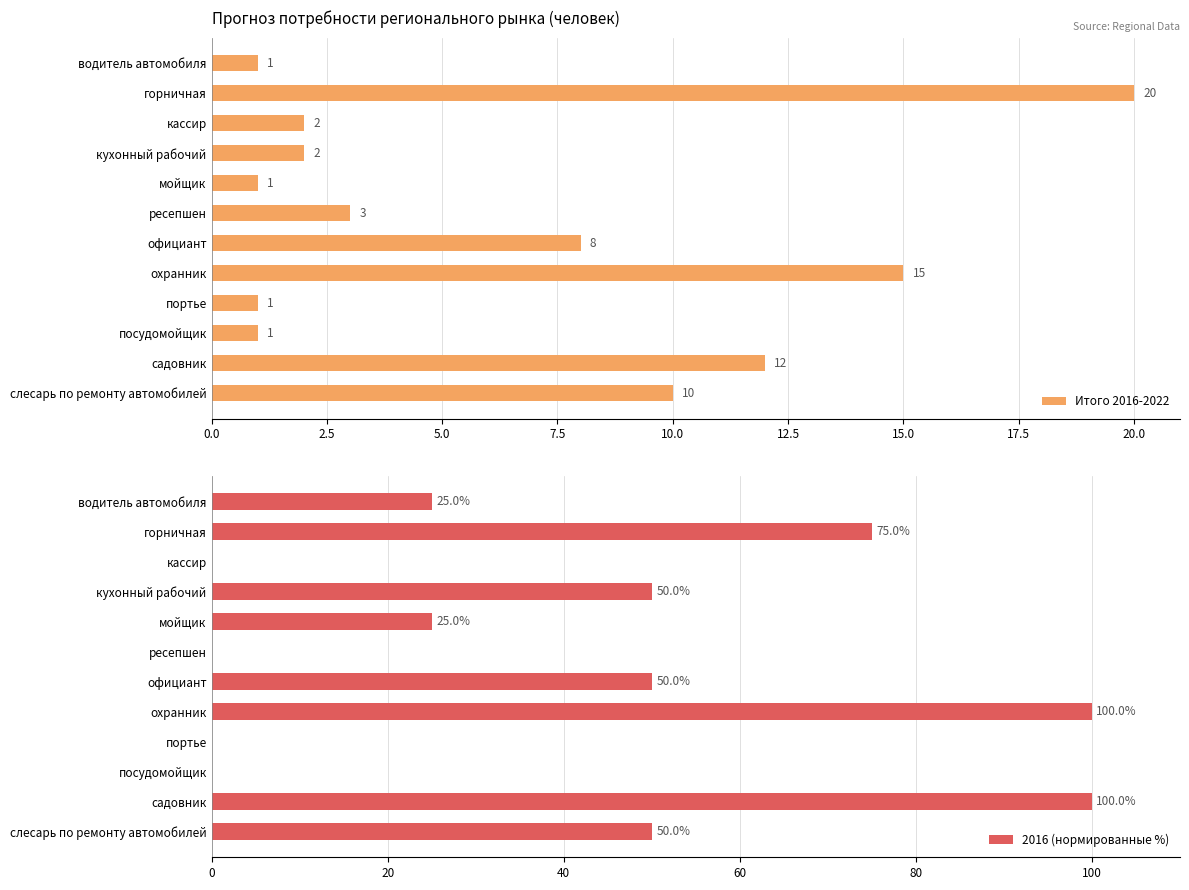

Are the bars grouped side by side (vs. stacked)?

Yes